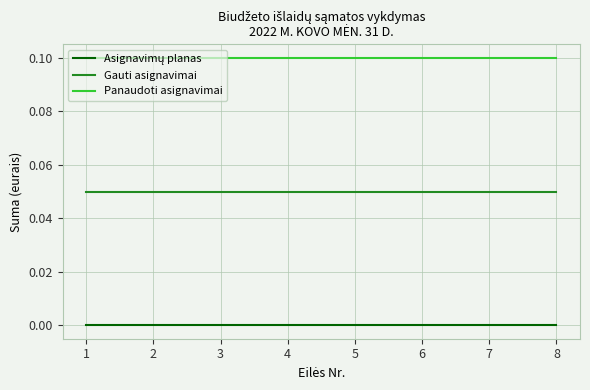

Reading right to left, what are all the values shown in this chart?

Asignavimų planas: 8=0.0	7=0.0	6=0.0	5=0.0	4=0.0	3=0.0	2=0.0	1=0.0
Gauti asignavimai: 8=0.1	7=0.1	6=0.1	5=0.1	4=0.1	3=0.1	2=0.1	1=0.1
Panaudoti asignavimai: 8=0.1	7=0.1	6=0.1	5=0.1	4=0.1	3=0.1	2=0.1	1=0.1